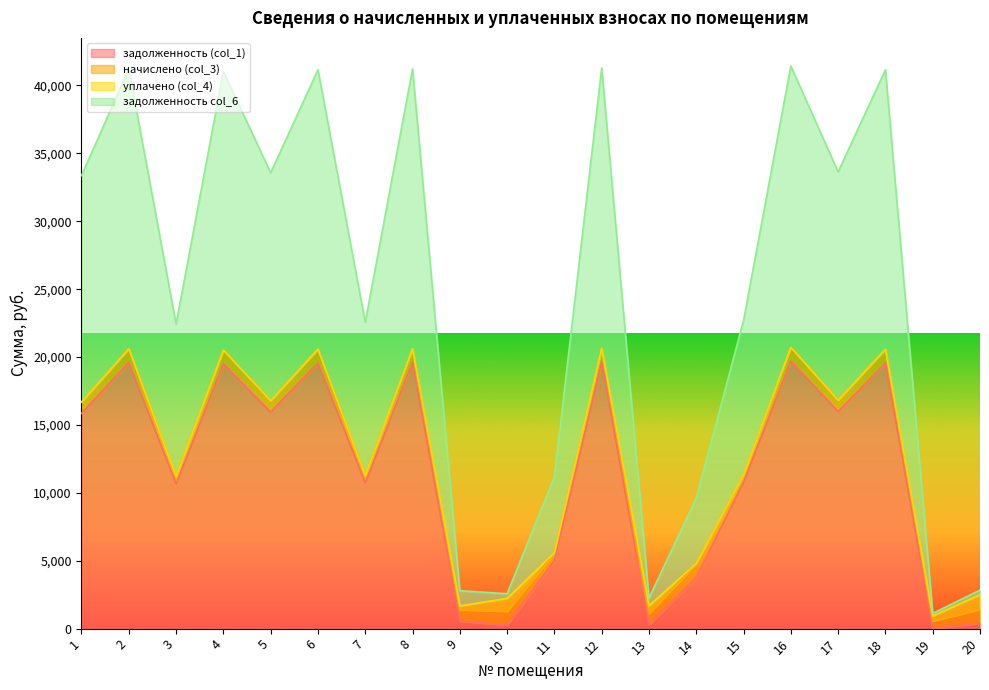

What is the total value across all series at 8?

41227.1